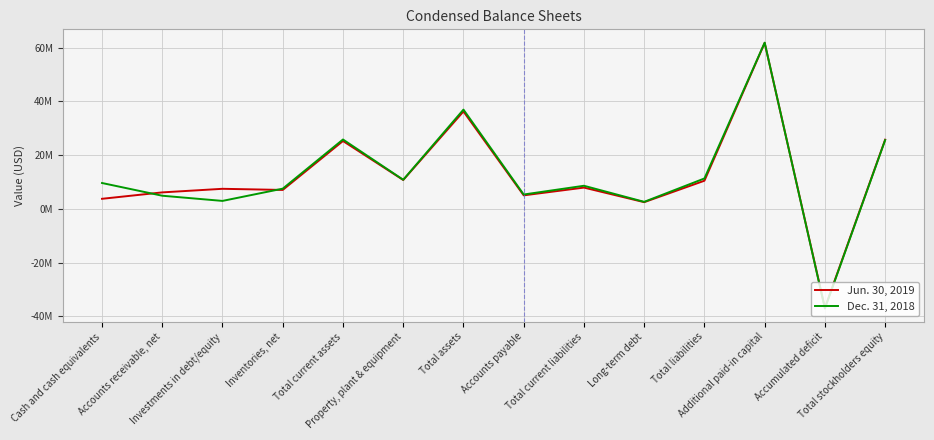

Does the chart have visible grid lines?

Yes